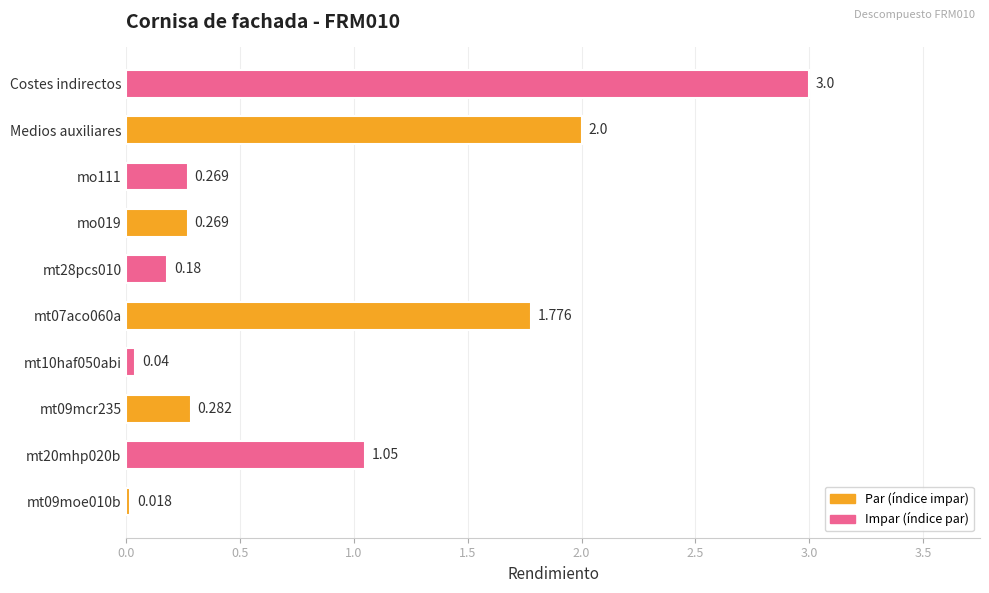

At which category does the chart reach its peak across all series?

Costes indirectos